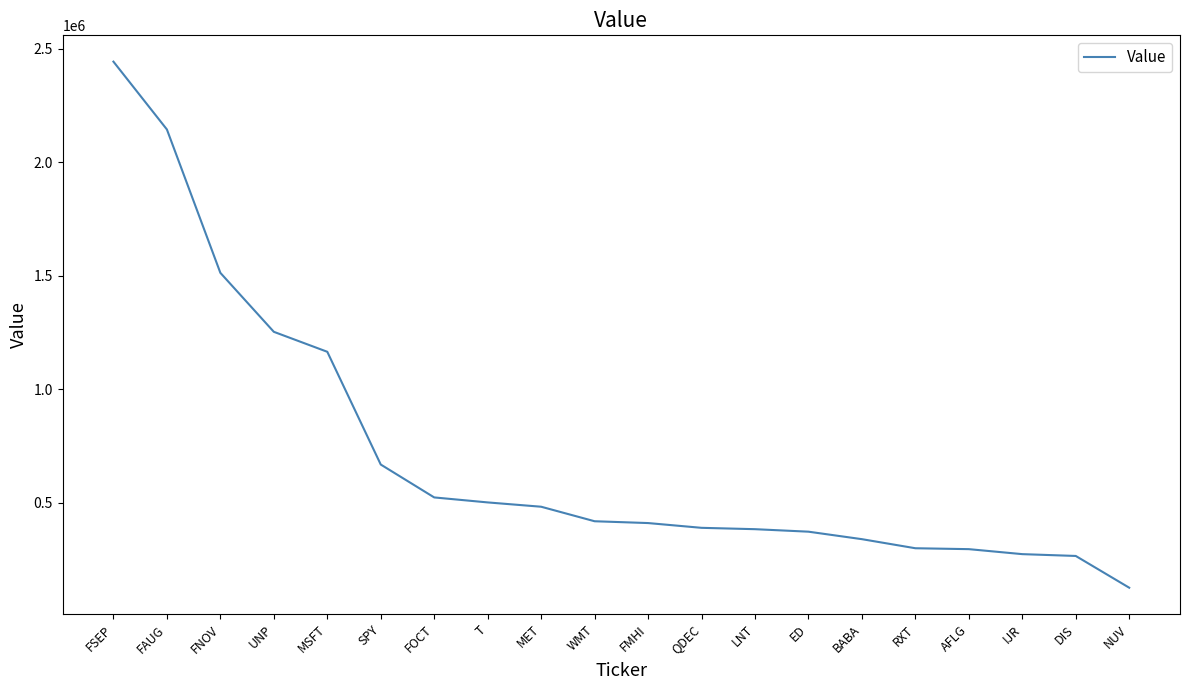

Between FAUG and SPY, which is larger?

FAUG